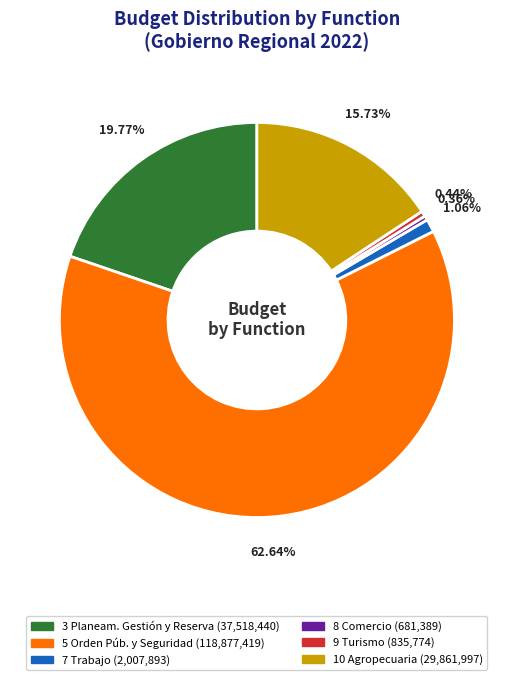

Is there a majority slice in this chart?

Yes